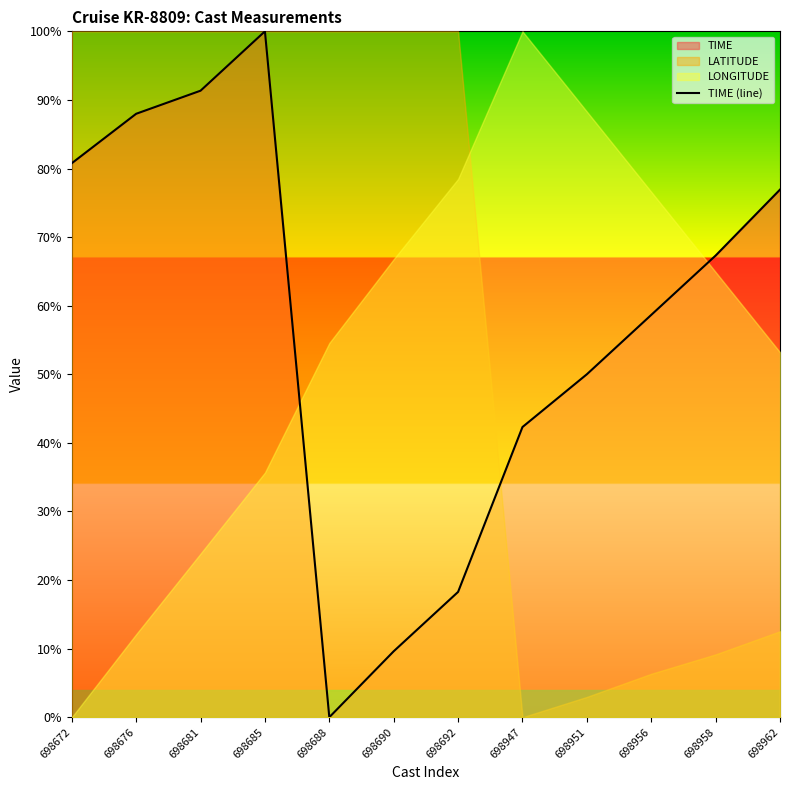

Rank the categories by value from lowest to highest.

698688, 698690, 698692, 698947, 698951, 698956, 698958, 698962, 698672, 698676, 698681, 698685